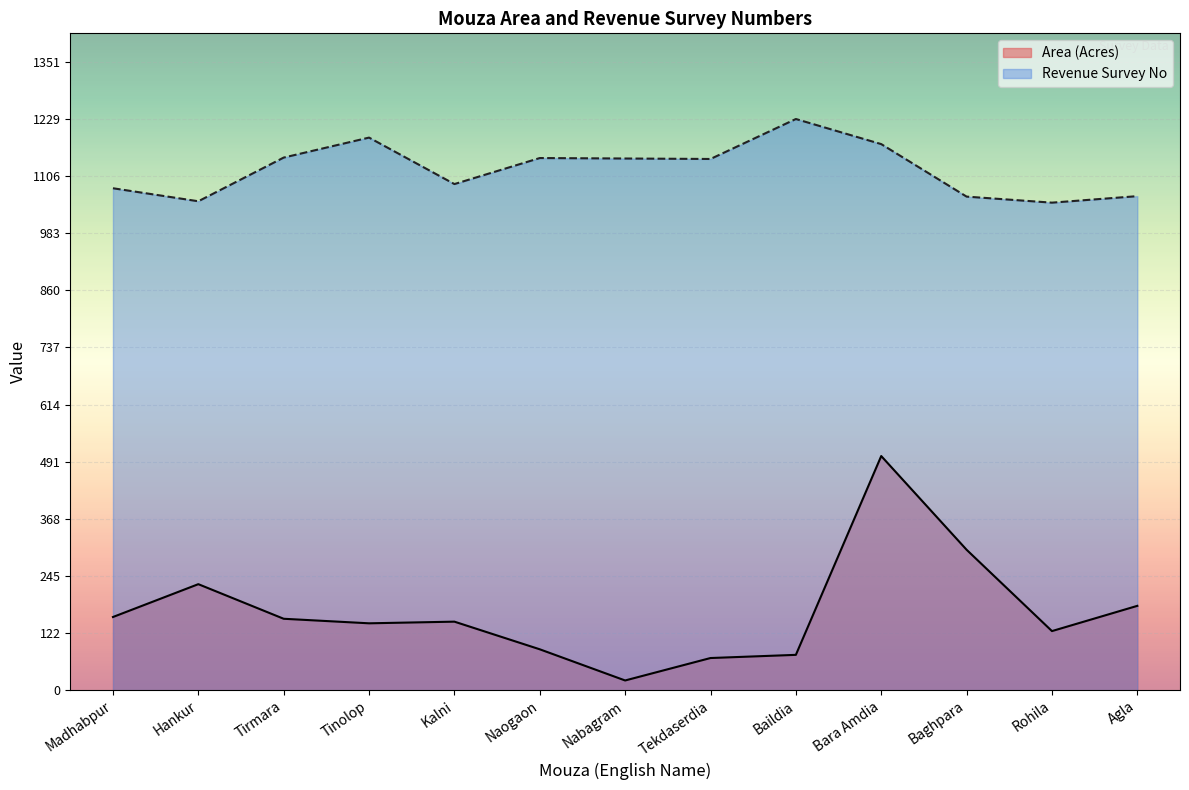

Is it true that Area (Acres) equals 94.9 at Tekdaserdia?

False